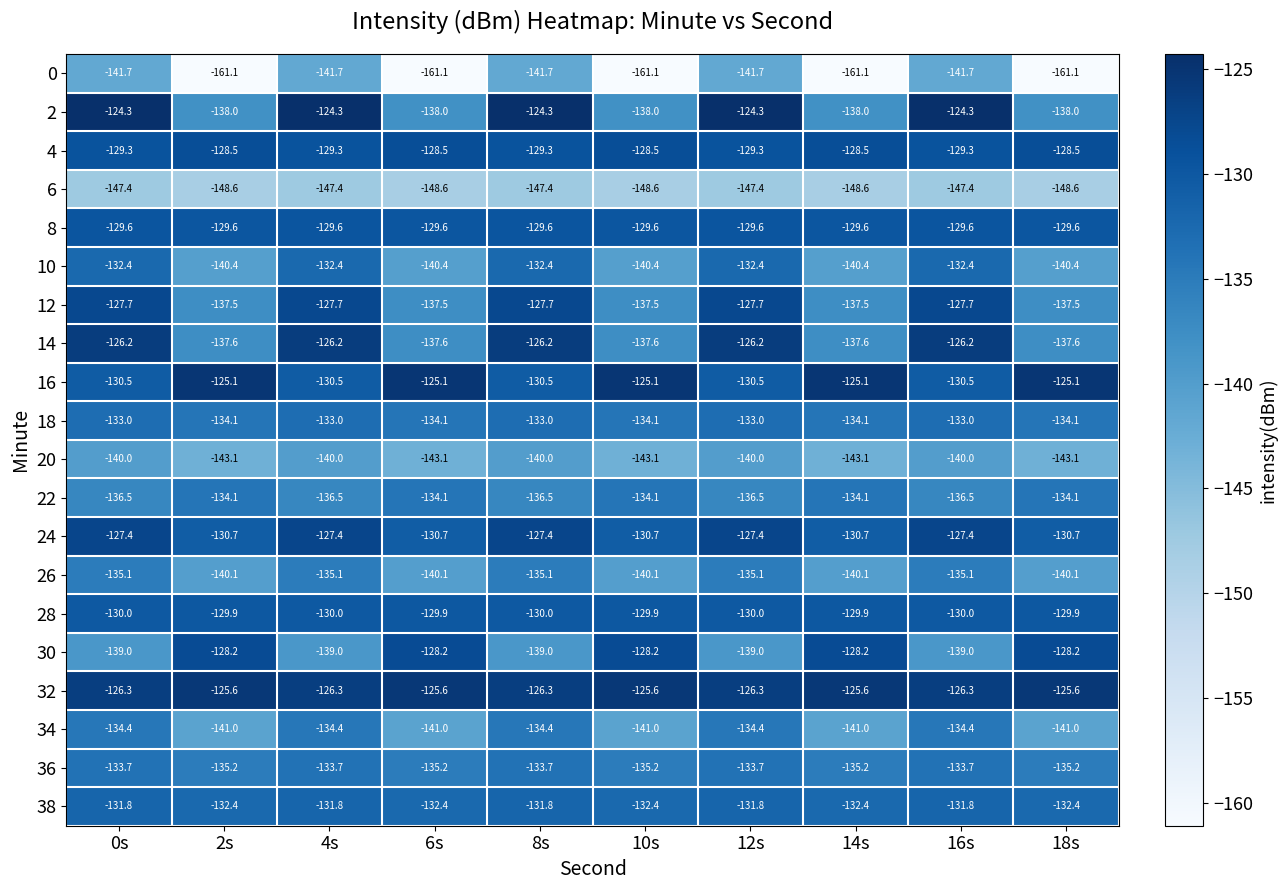

What is the sum of all 28 values?

-1299.5